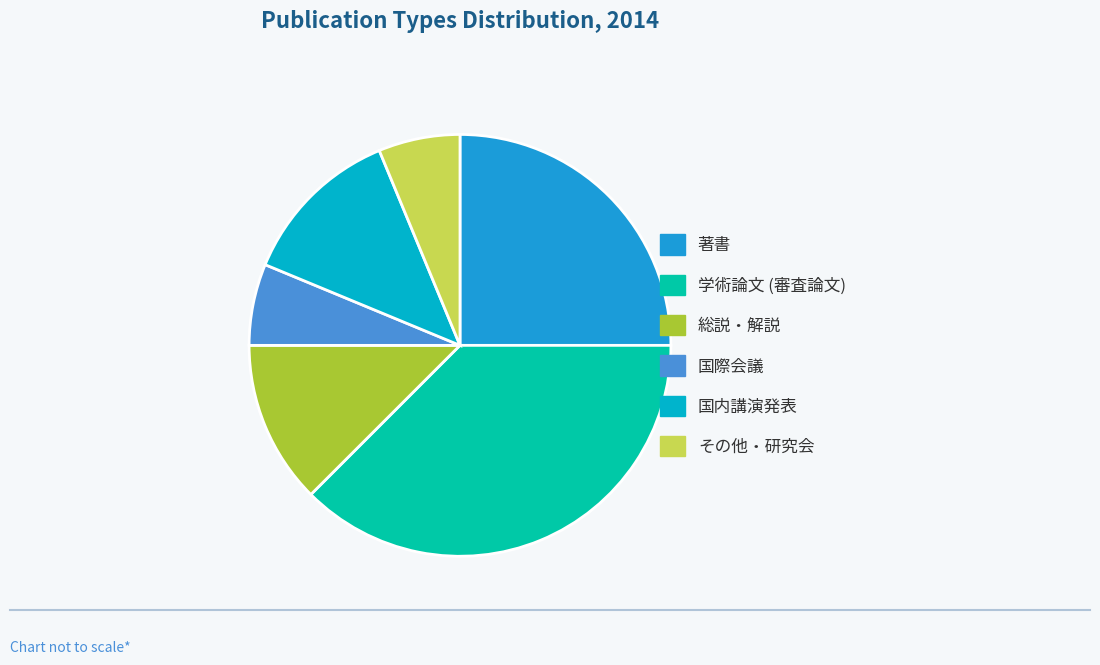

How many slices are in this pie chart?

6